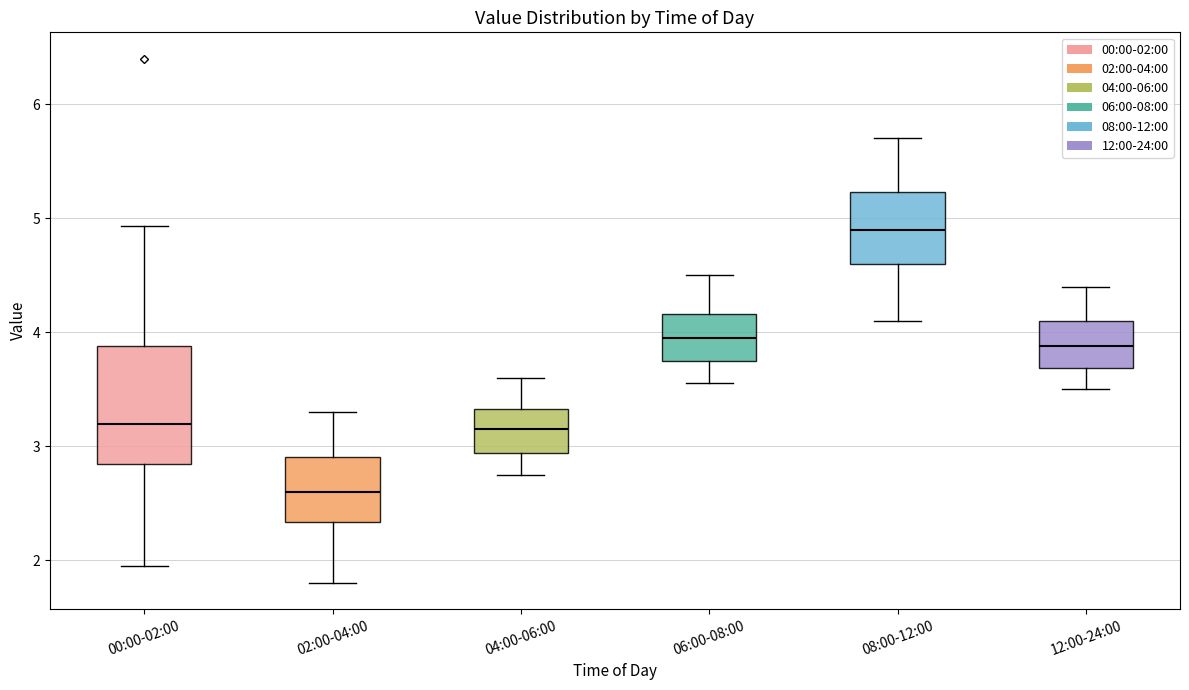

Which box has the lowest median line?

02:00-04:00